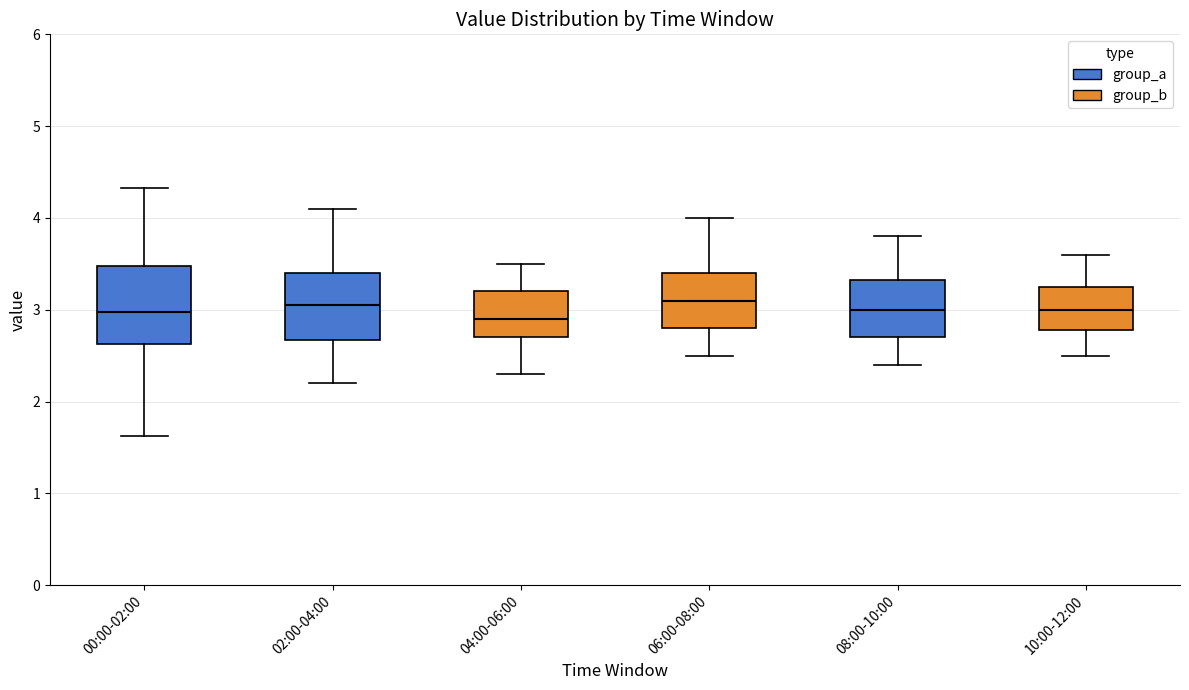

Where does the median line of the box for 08:00-10:00 sit on the y-axis? The values are not printed on the chart, so give them approximately, as read against the axis.

3.0